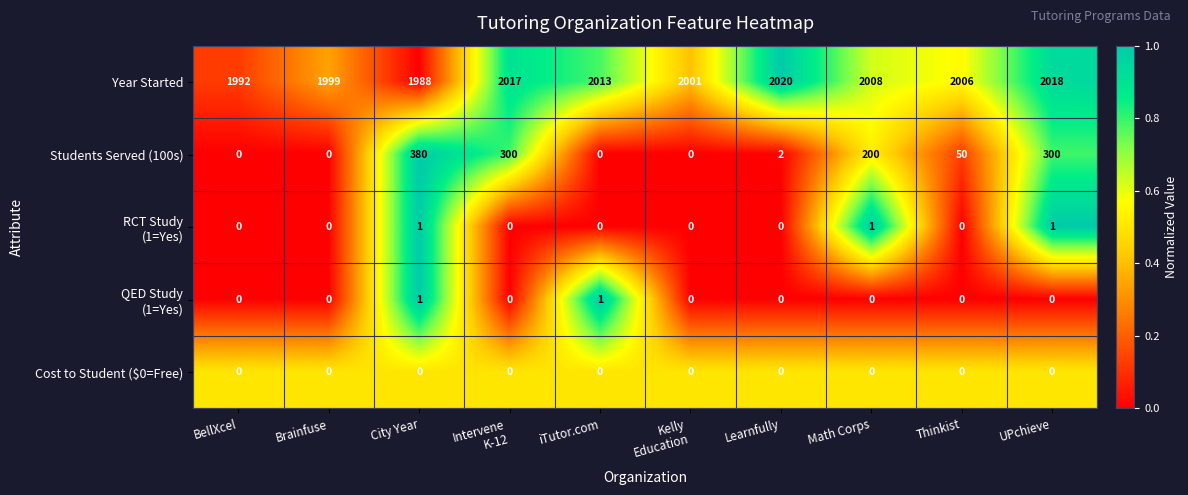

What is the greatest value displayed?

2020